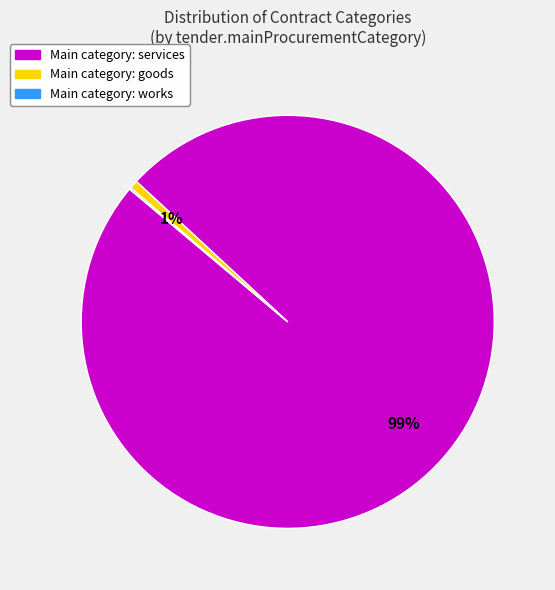

To the nearest percent, what is the difference between the largest and smallest slice percentages?

99%